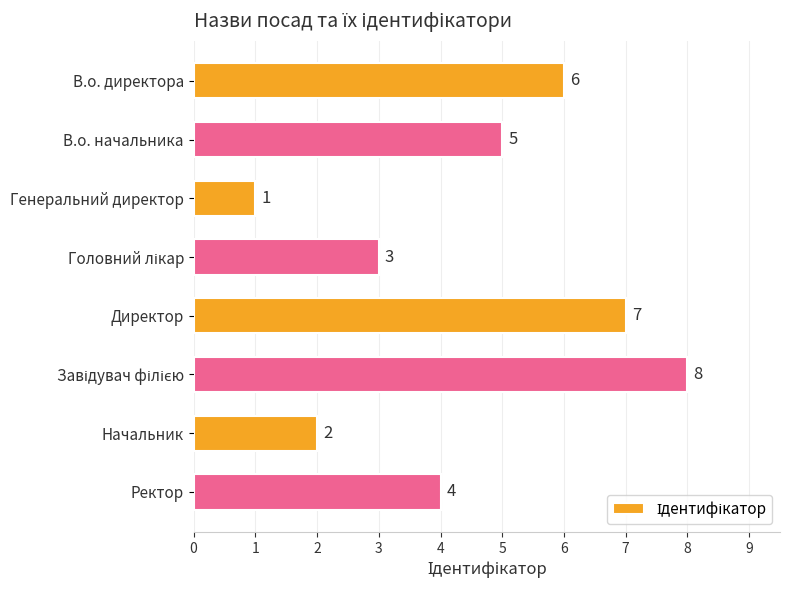

What is the difference between the maximum and minimum values?

7